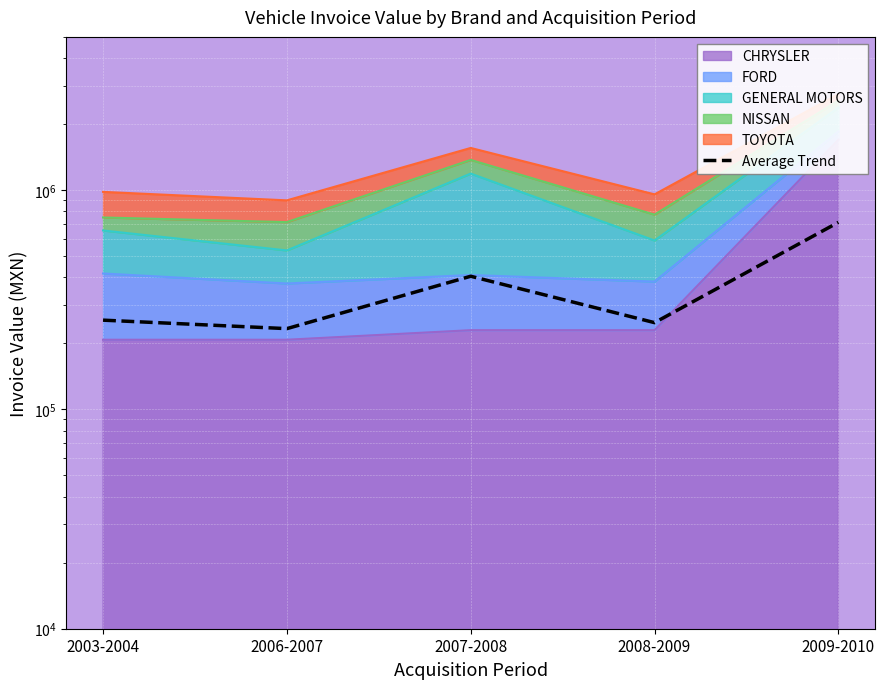

What is the difference between the second highest and minimum values?

171370.2